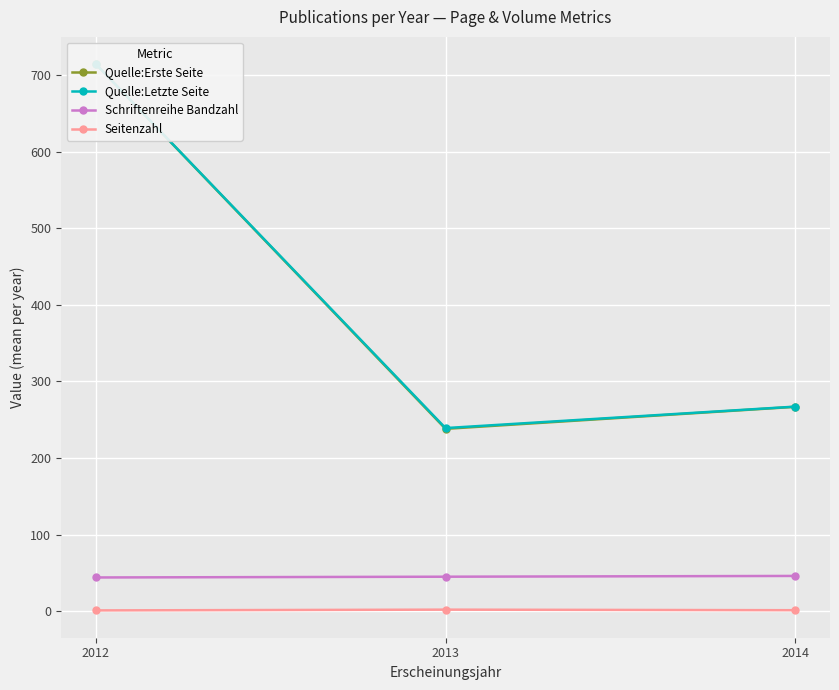

Reading left to right, what are all the values shown in this chart?

Quelle:Erste Seite: 2012=714.0	2013=238.0	2014=266.8
Quelle:Letzte Seite: 2012=714.0	2013=239.0	2014=267.0
Schriftenreihe Bandzahl: 2012=44.0	2013=45.0	2014=46.0
Seitenzahl: 2012=1.0	2013=2.0	2014=1.2